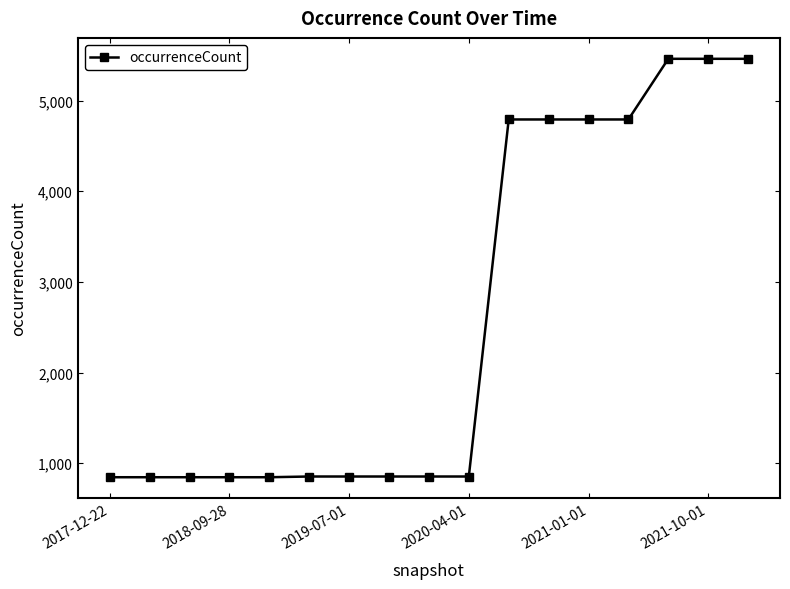

Count the number of data series in this chart.

1